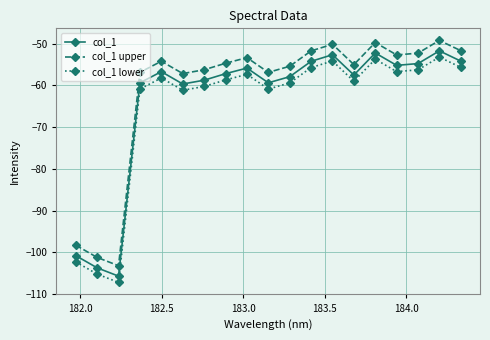

How many lines are shown in the chart?

3